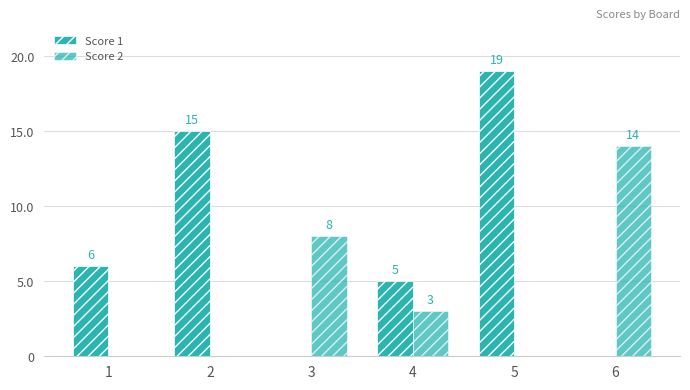

Are the bars grouped side by side (vs. stacked)?

Yes